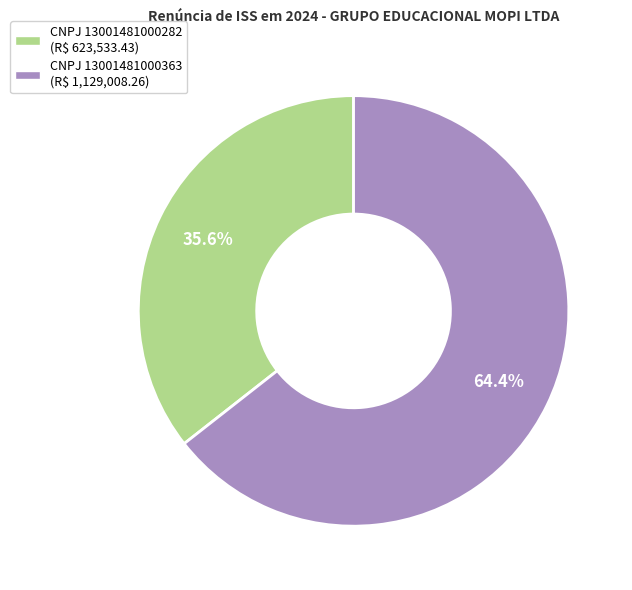

Does any single category account for the majority?

Yes